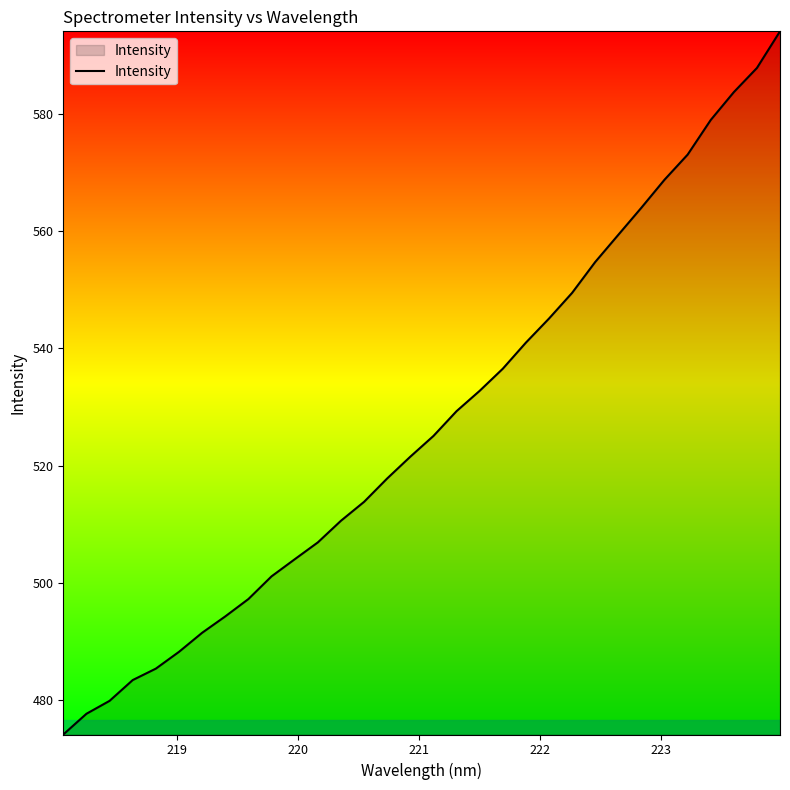

True or false: the data has more than 1 interior local peaks.

False